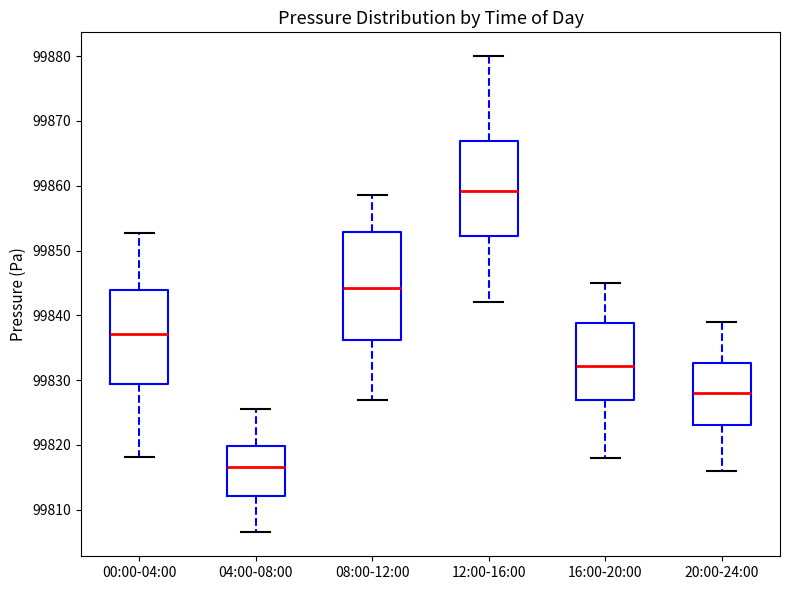

Which box's median line is the highest?

12:00-16:00